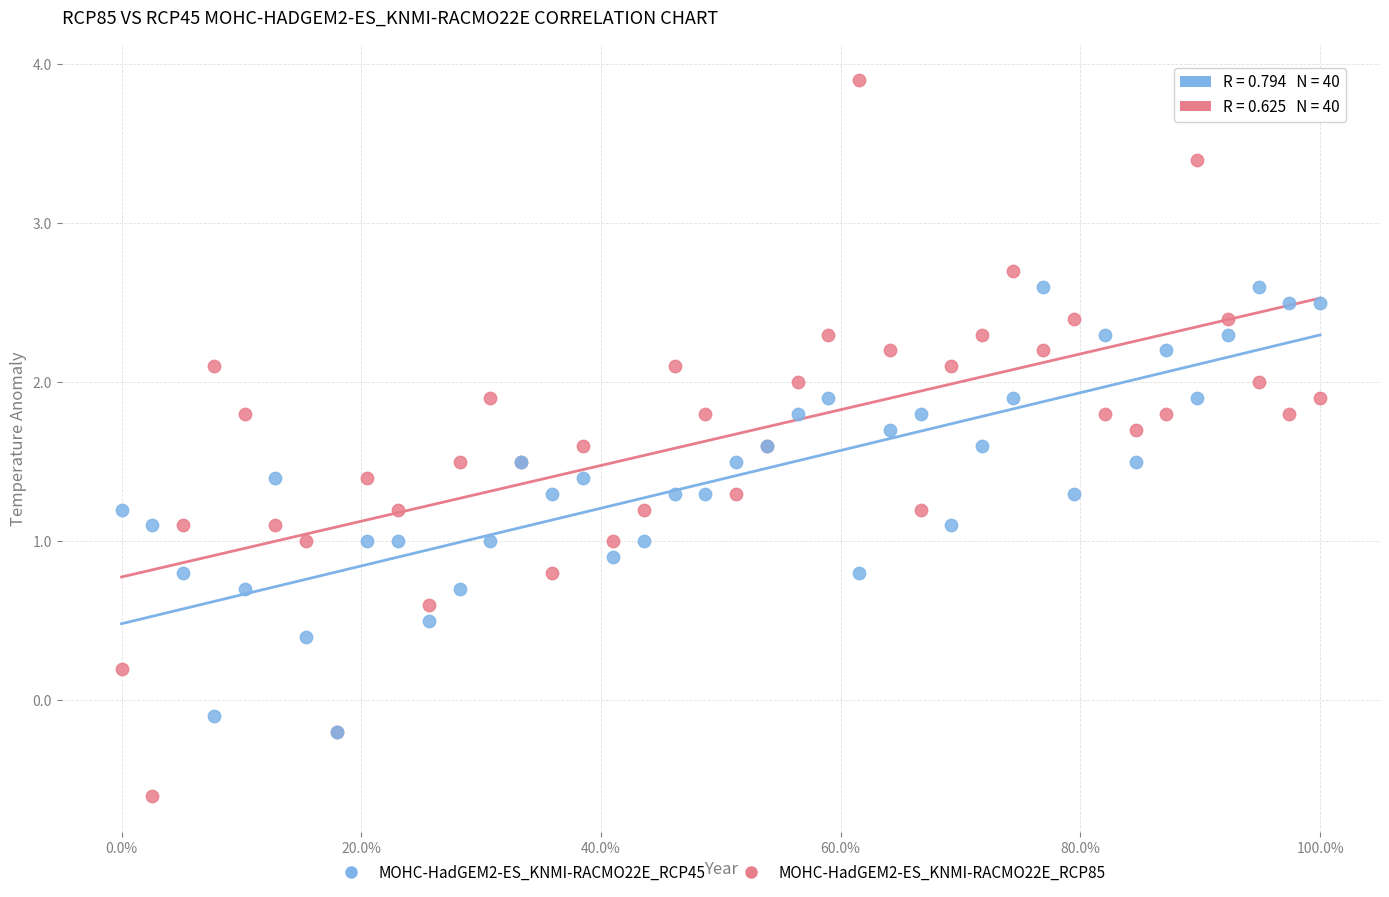

Which series has the widest spread of Y values?

MOHC-HadGEM2-ES_KNMI-RACMO22E_RCP85